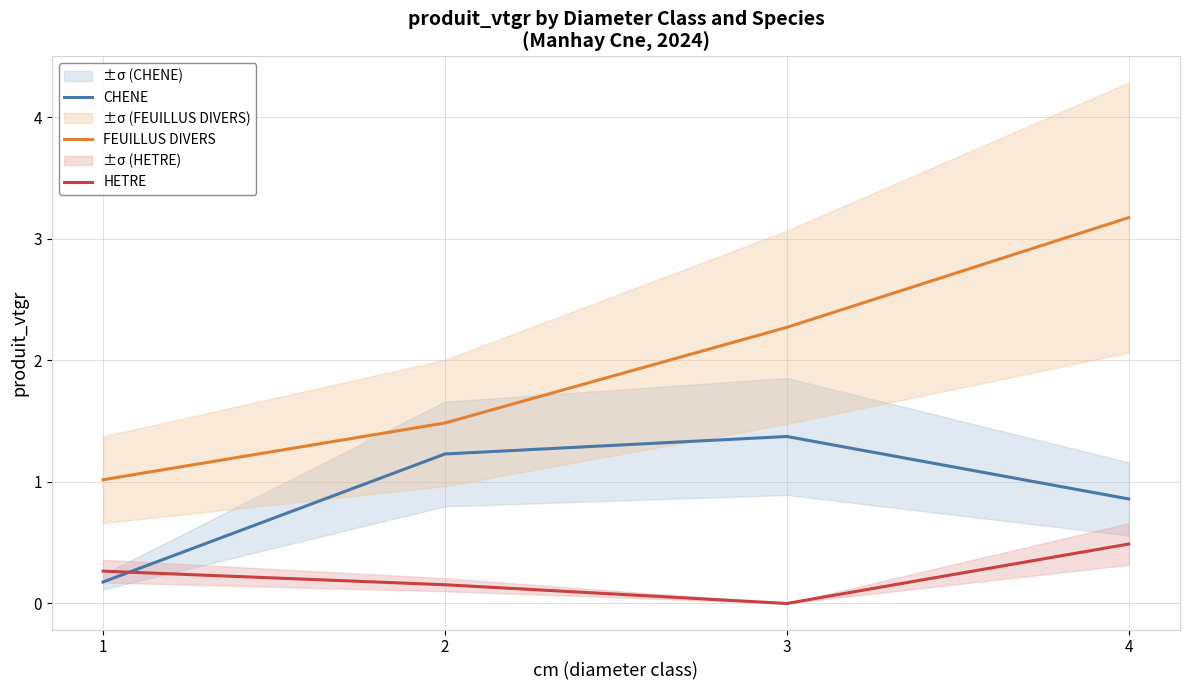

Rank the series by their maximum value, from highest to lowest.

FEUILLUS DIVERS, CHENE, HETRE